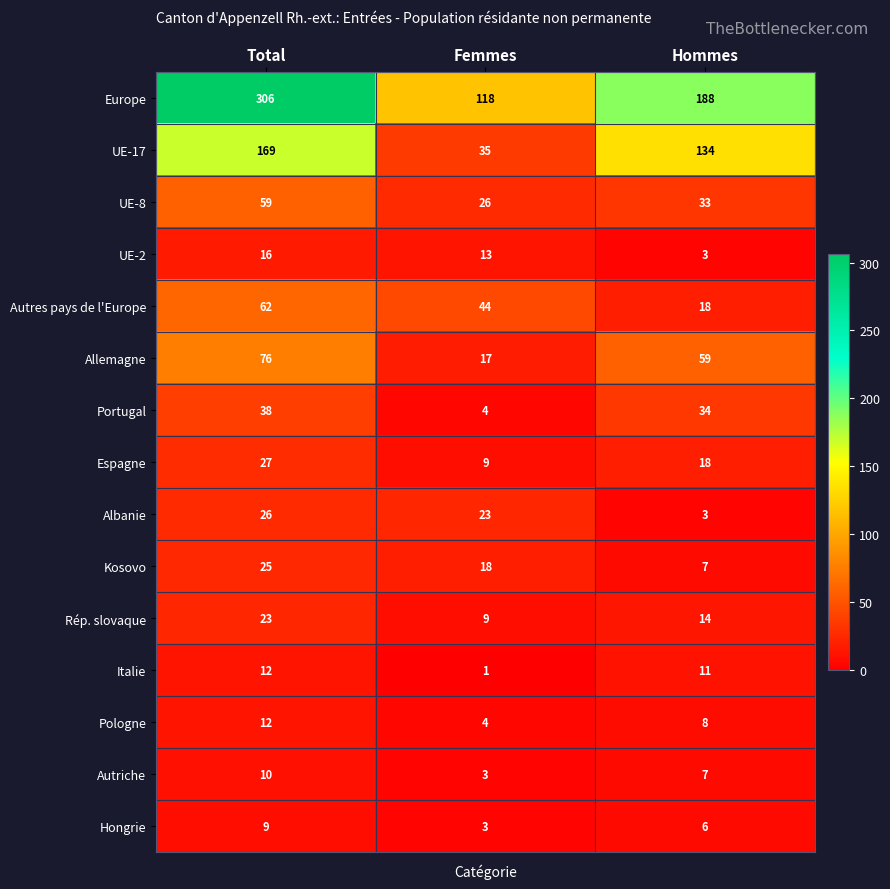

What is the difference between the Hongrie values at Hommes and Femmes?

3